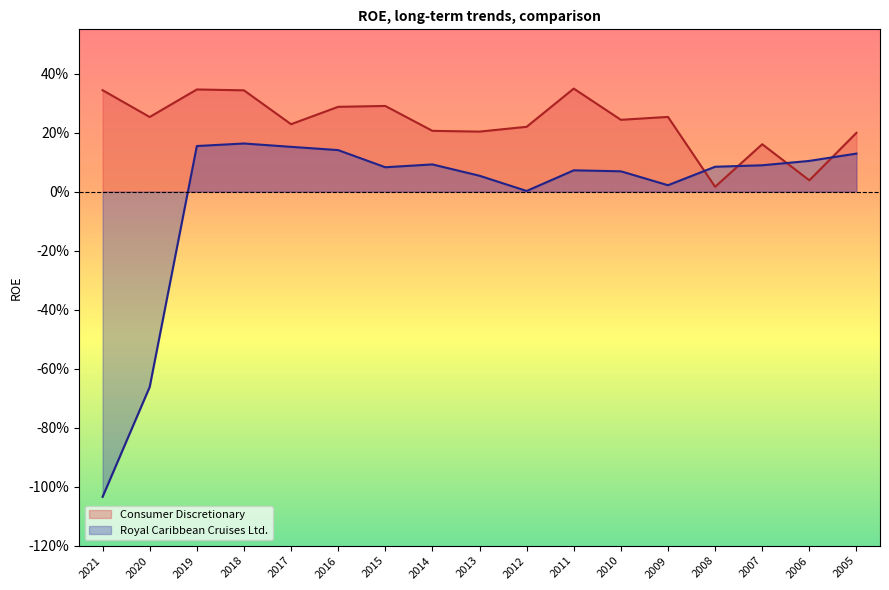

Where is the first local minimum for Consumer Discretionary?

2020